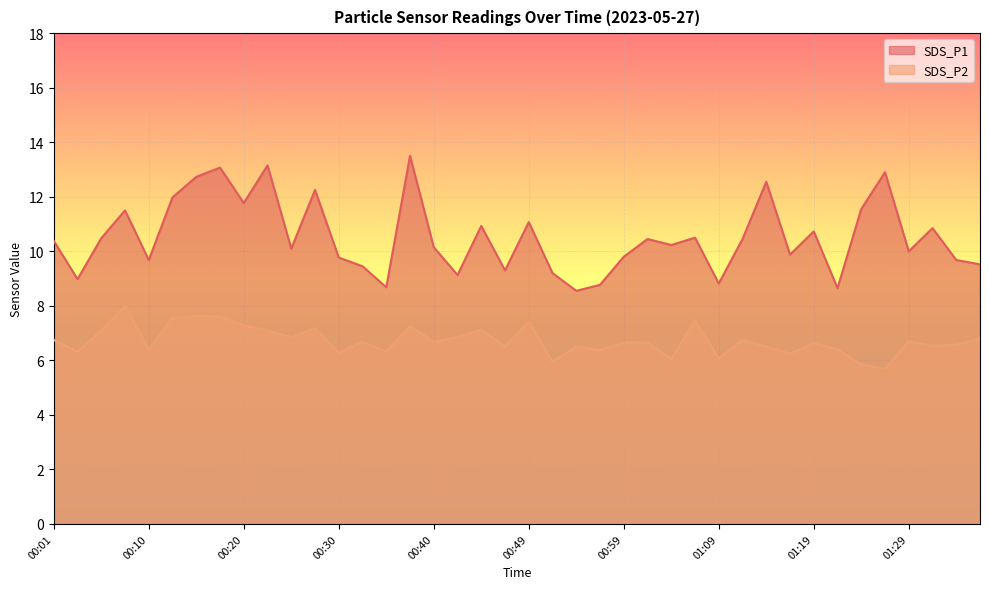

The SDS_P2 series shows 7.1 at 00:23. True or false?

True